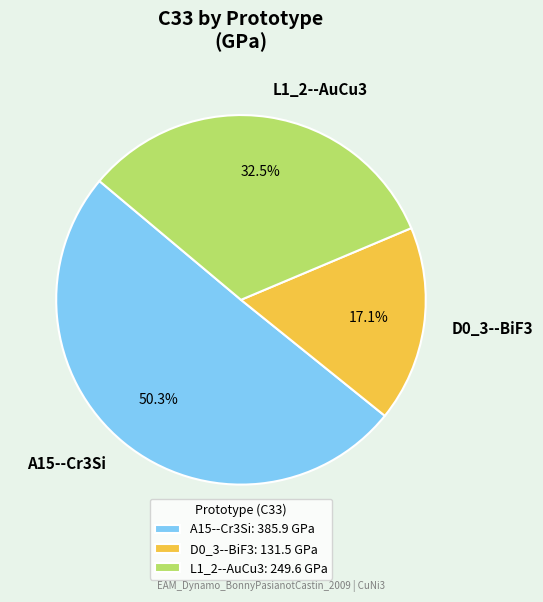

Does L1_2--AuCu3 represent more than half of the total?

No